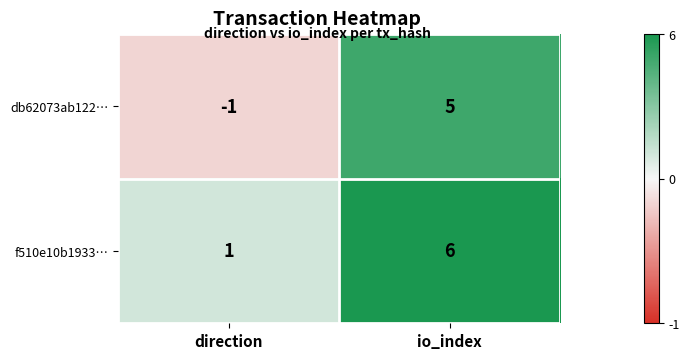

Where is db62073ab122… nearest to the value 2?

direction